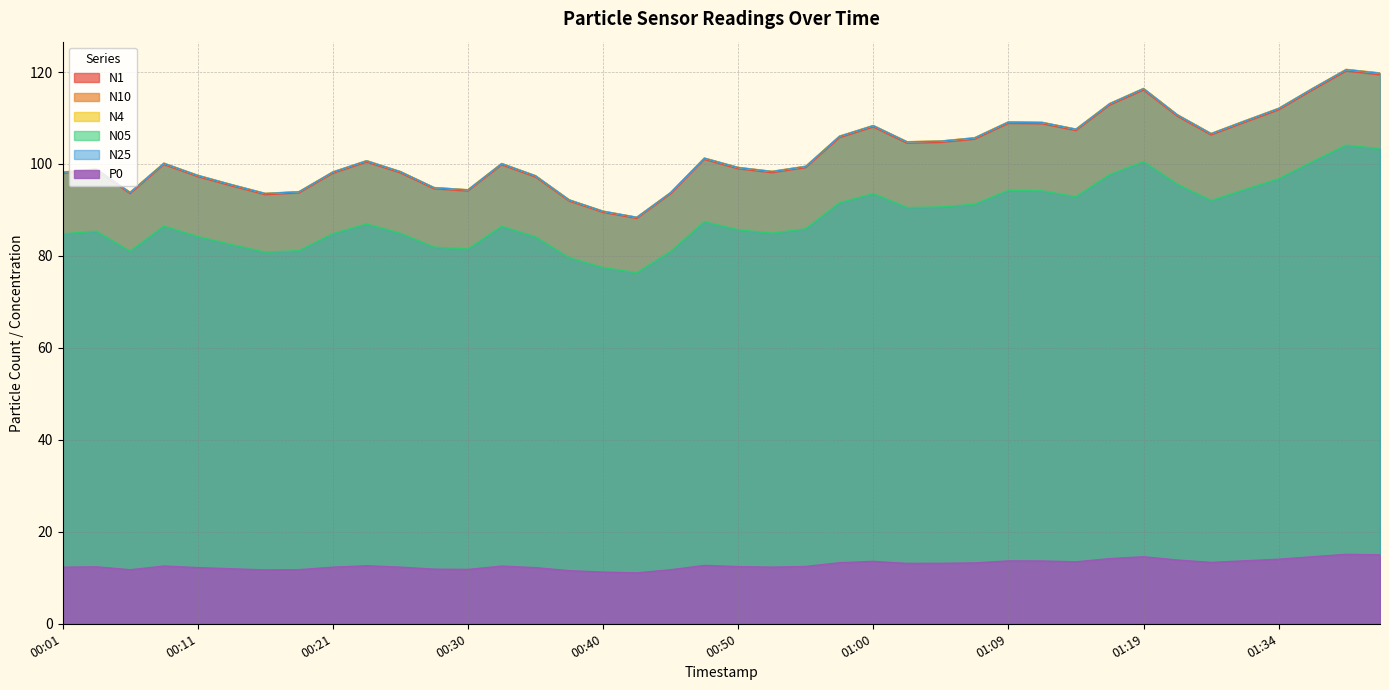

True or false: N1 and N4 cross at least once.

False